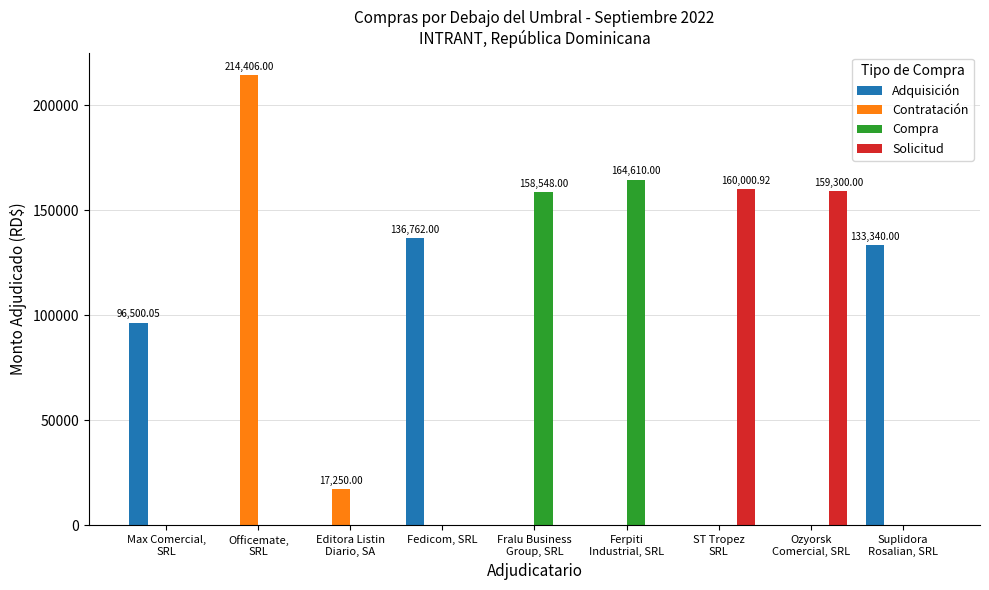

Which series changed the most between ST Tropez
SRL and Suplidora
Rosalian, SRL?

Solicitud